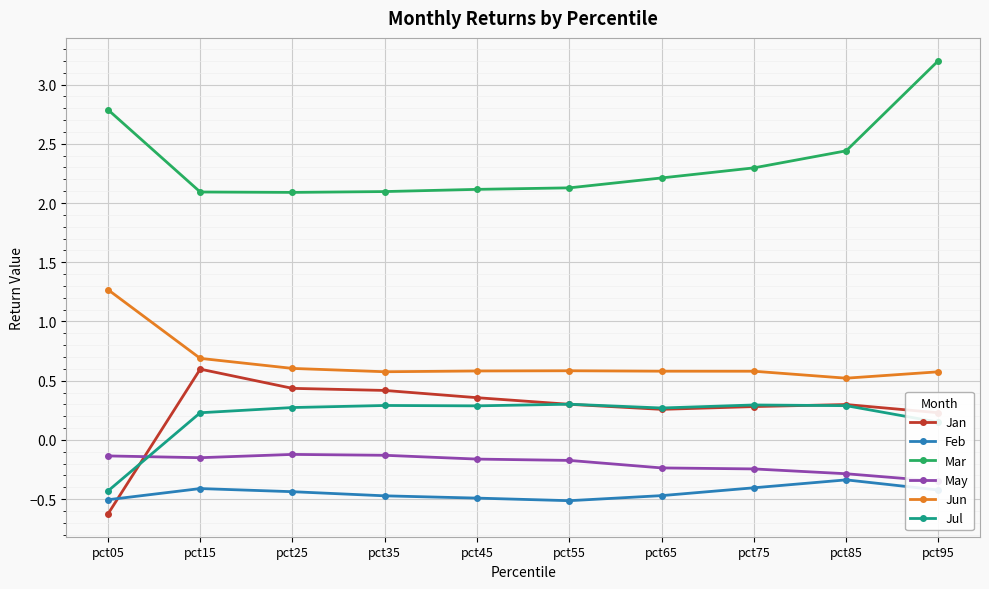

Rank the categories by Jul value from highest to lowest.

pct55, pct75, pct35, pct85, pct45, pct25, pct65, pct15, pct95, pct05